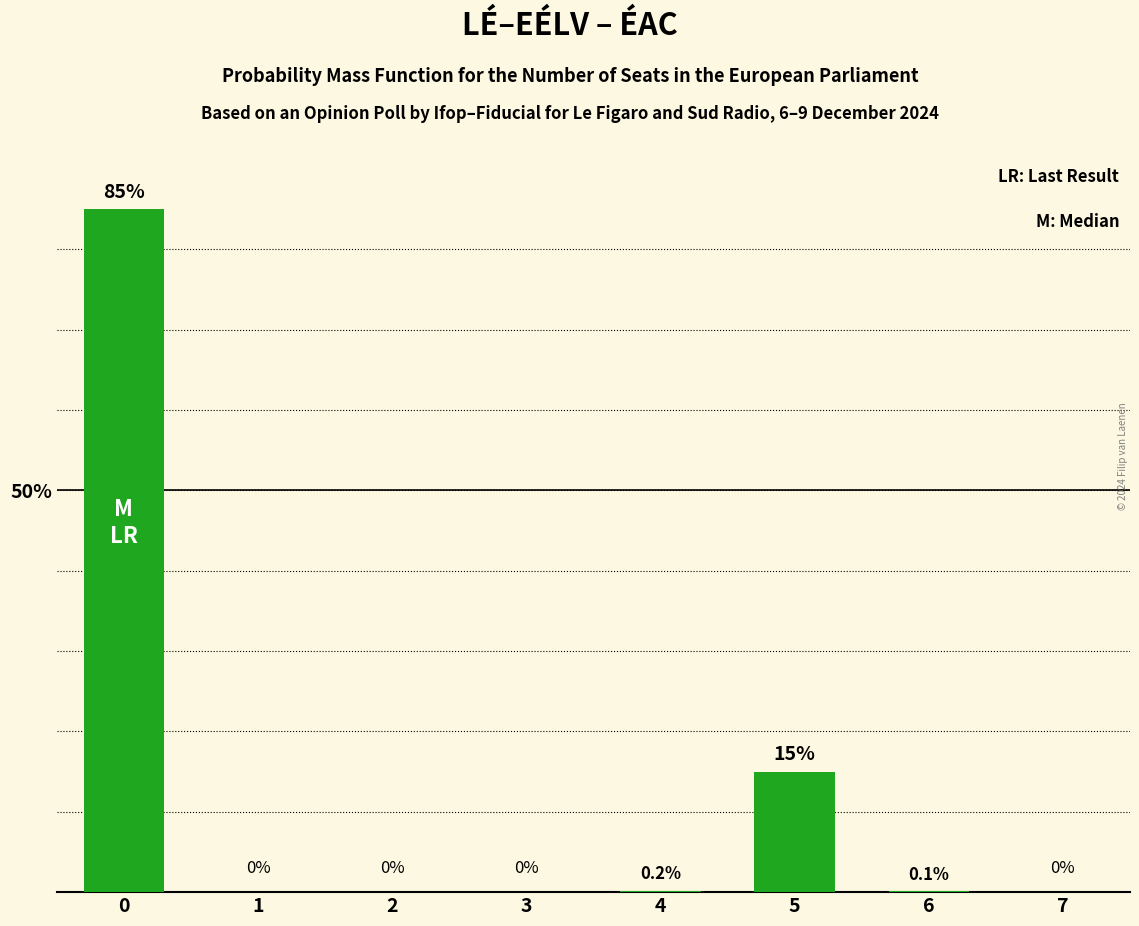

Between 3 and 6, which is larger?

6